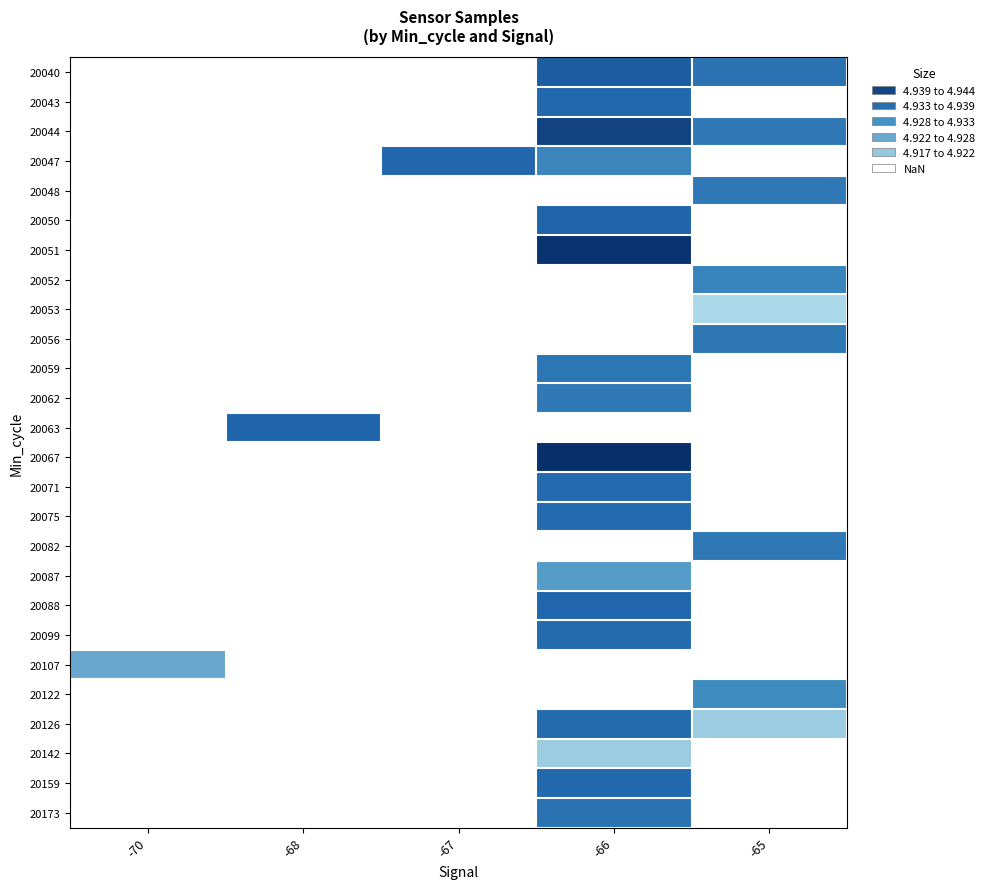

What is the minimum value shown in the chart?

4.9